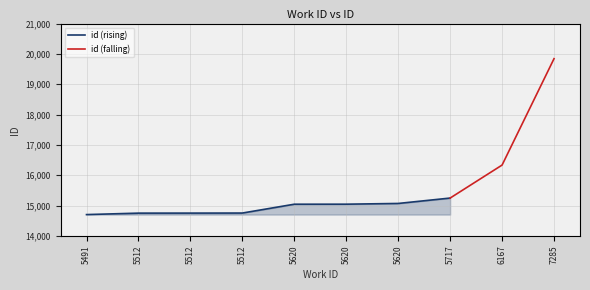

Reading left to right, extract all data points from this chart.

5491=14701	5512=14749	5512=14750	5512=14752	5620=15043	5620=15044	5620=15068	5717=15246	6167=16334	7285=19842